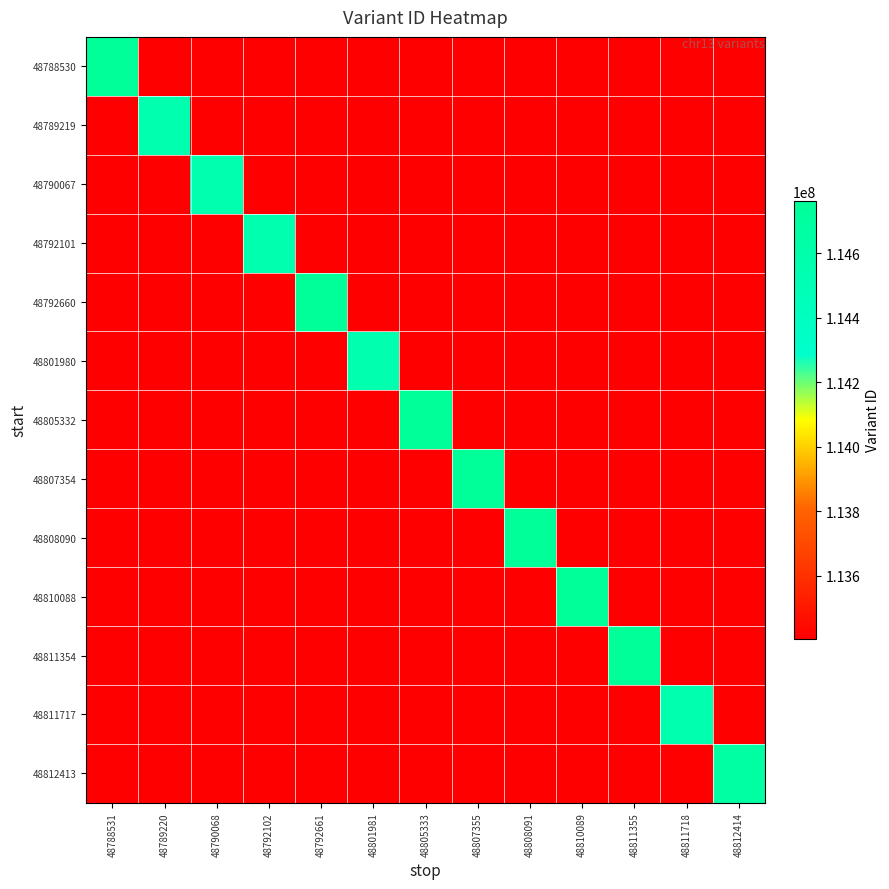

At which category is the sum across all series the highest?

48811355